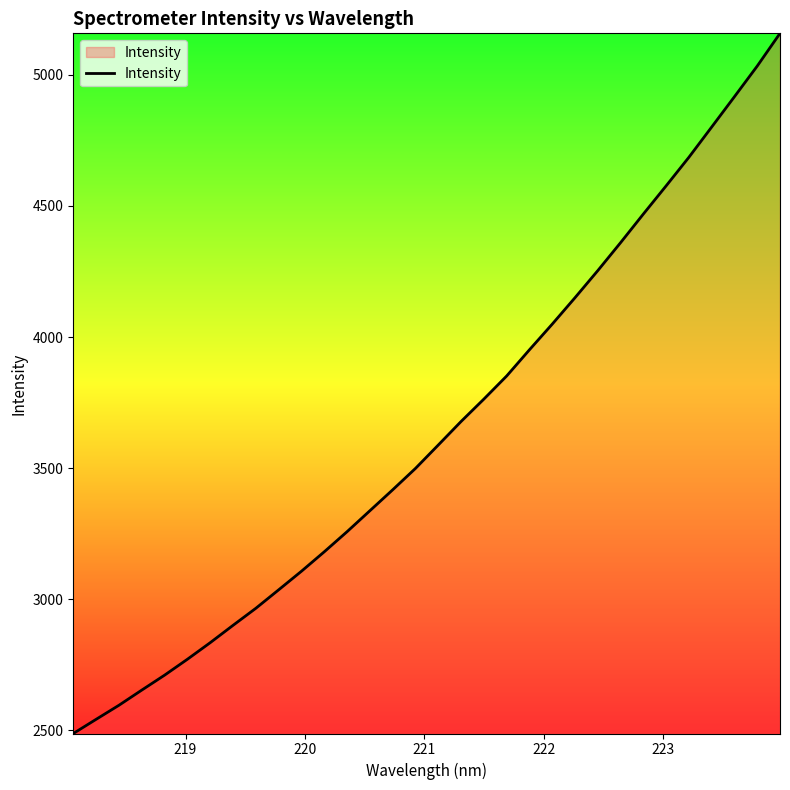

What is the maximum value shown in the chart?

5158.2